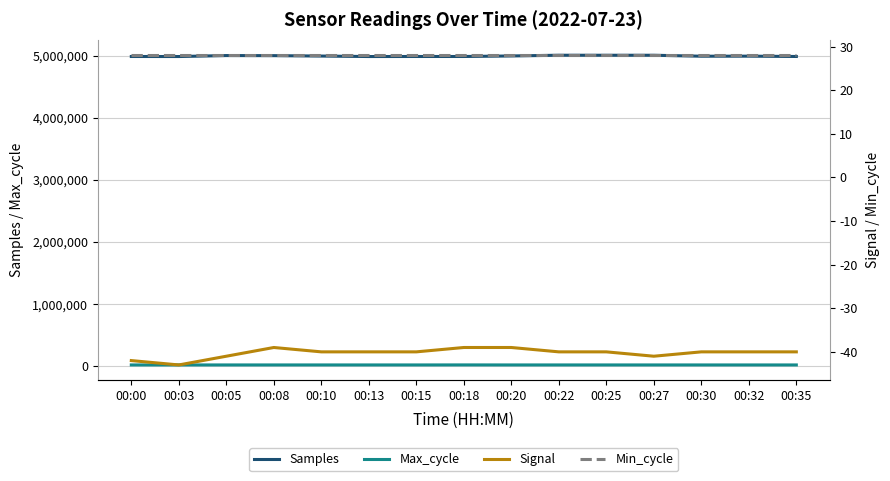

Reading right to left, what are all the values shown in this chart?

Samples: 4987599	4992889	4992040	5007372	5007322	5007653	4996004	4987487	4987451	4986796	4994521	5001015	5002508	4986794	4987419
Max_cycle: 19910	19929	19920	19996	19968	20003	19944	20460	19921	19971	20016	19960	19910	20004	19953
Signal: -40	-40	-40	-41	-40	-40	-39	-39	-40	-40	-40	-39	-41	-43	-42
Min_cycle: 28	28	28	28	28	28	28	28	28	28	28	28	28	28	28